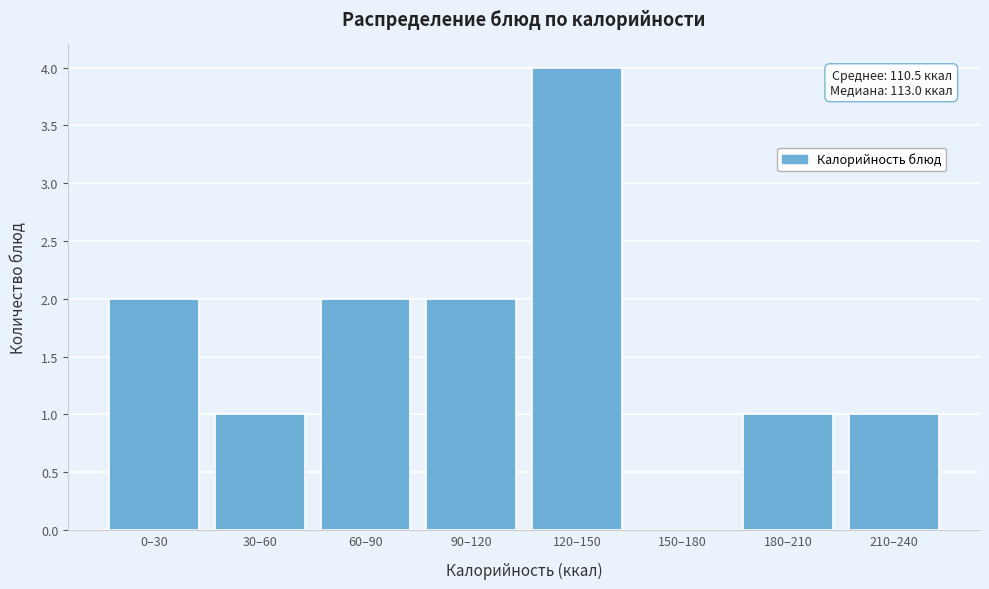

Reading right to left, what are all the values shown in this chart?

210–240=1	180–210=1	150–180=0	120–150=4	90–120=2	60–90=2	30–60=1	0–30=2